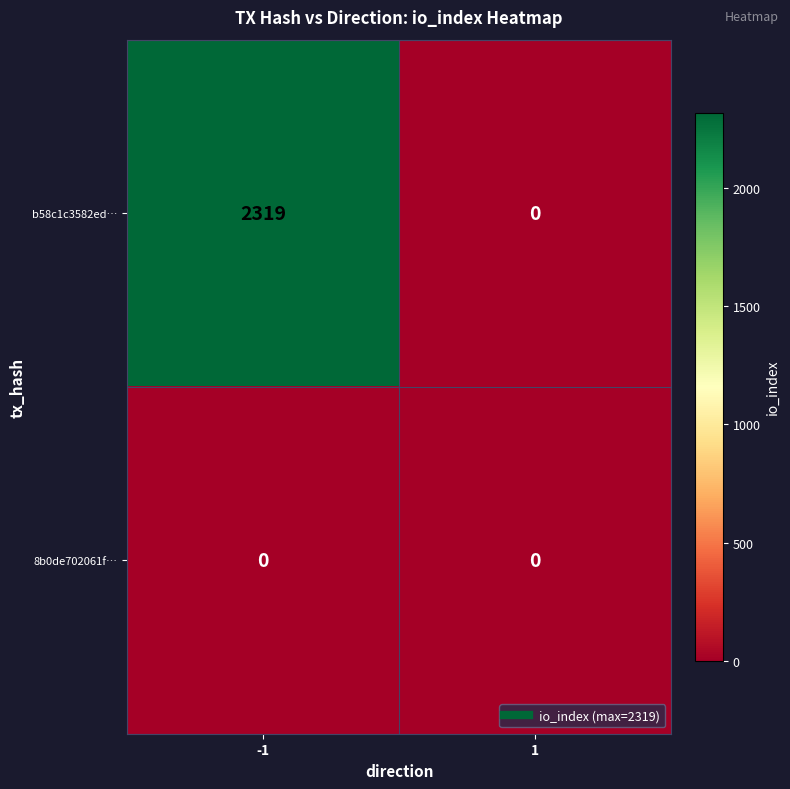

At which category is the sum across all series the highest?

-1